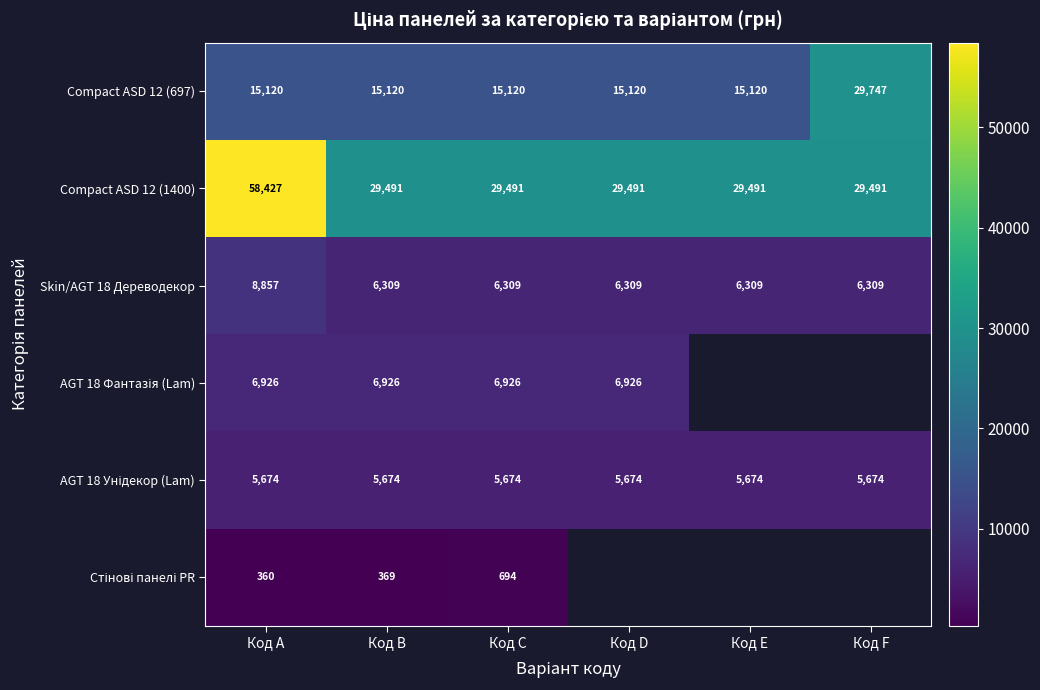

What is the difference between the Compact ASD 12 (1400) values at Код E and Код A?

28936